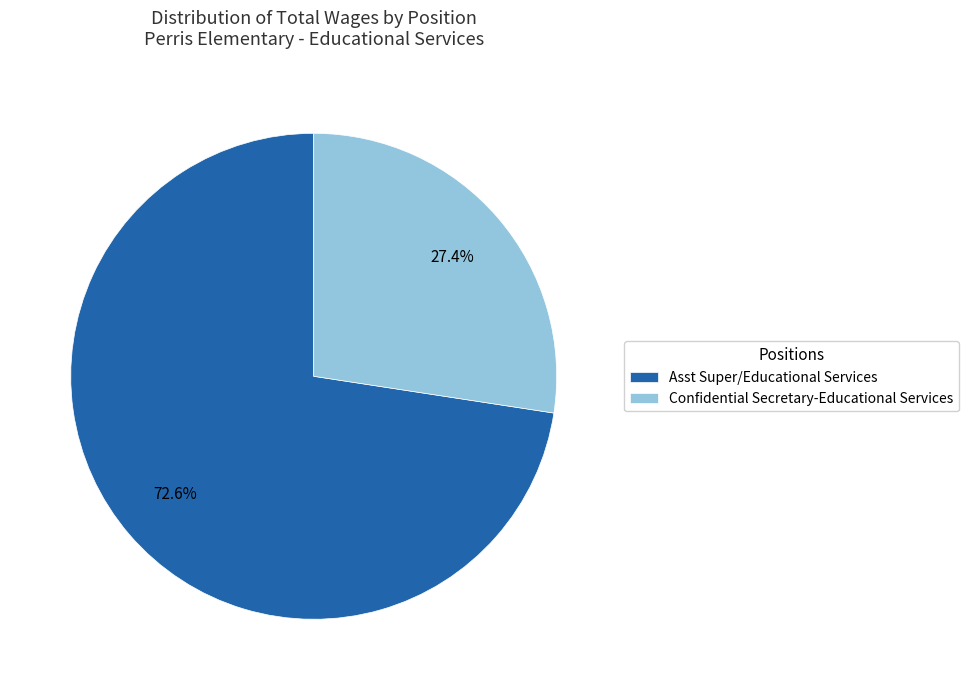

Do Asst Super/Educational Services and Confidential Secretary-Educational Services together represent more than half of the pie?

Yes